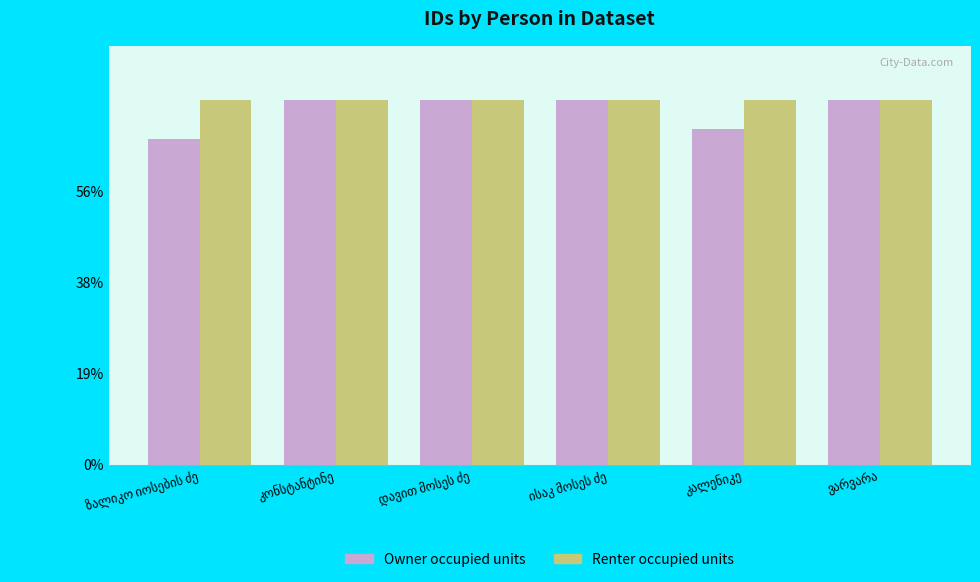

Is the value of Renter occupied units at კონსტანტინე greater than the value of Owner occupied units at ისაკ მოსეს ძე?

No